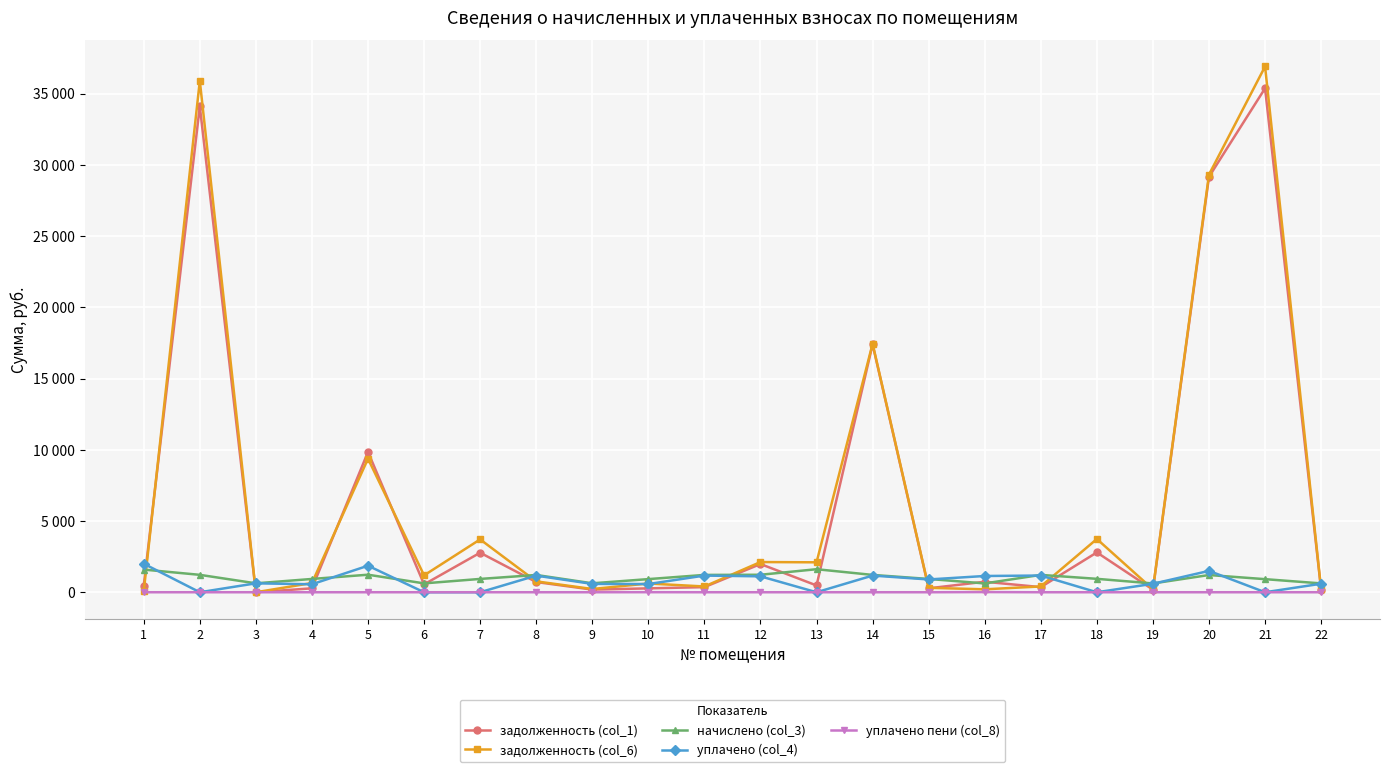

Between which two adjacent categories do задолженность (col_6) and уплачено (col_4) first intersect?

1 and 2